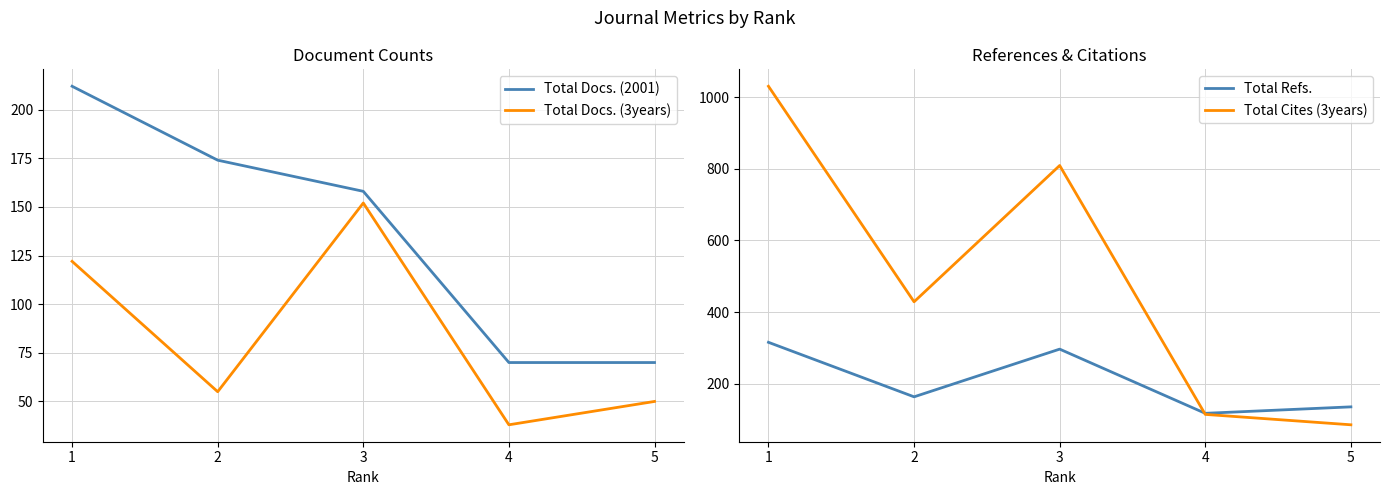

What is the value of the Total Cites (3years) point at the 2nd from the left?

429